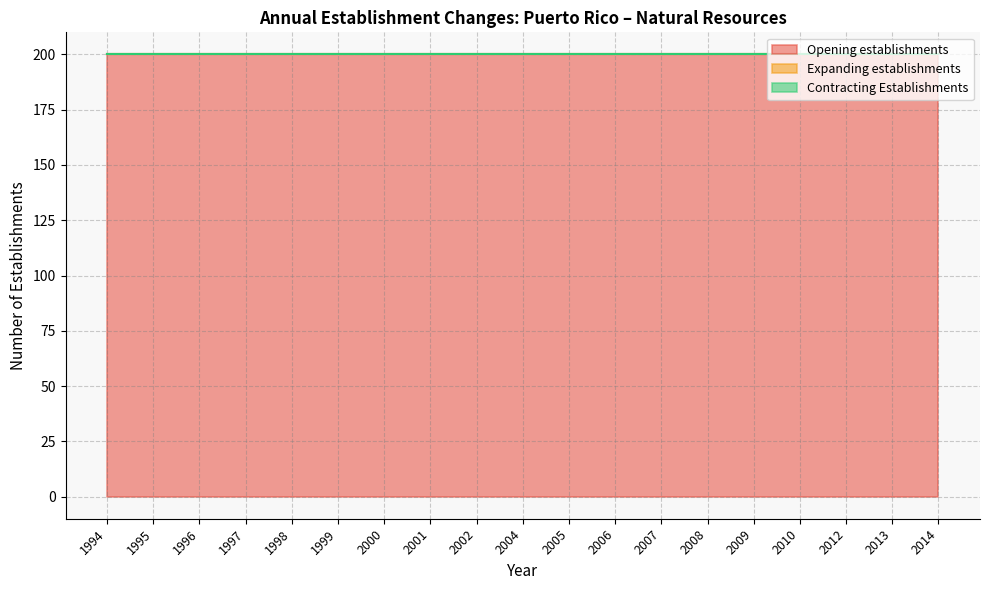

List the series in order of their peak value, lowest first.

Expanding establishments, Contracting Establishments, Opening establishments